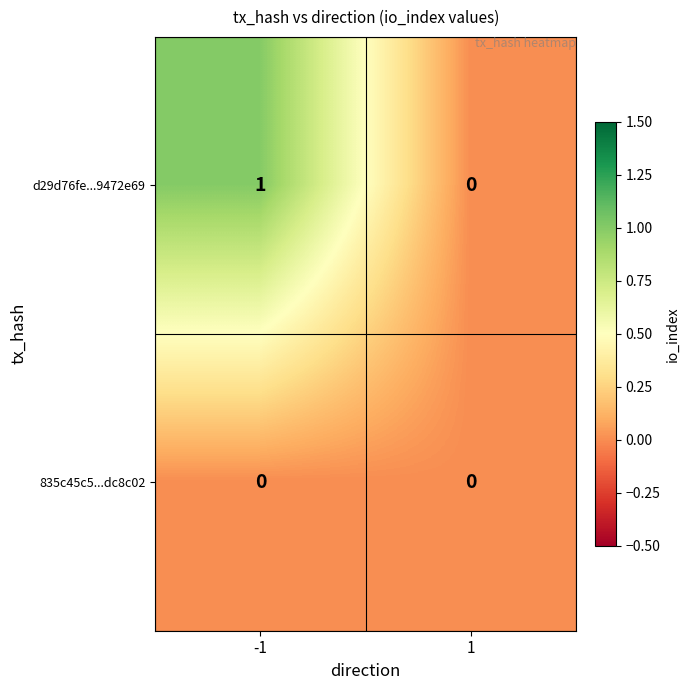

Rank the series by their average value, from lowest to highest.

835c45c5...dc8c02, d29d76fe...9472e69